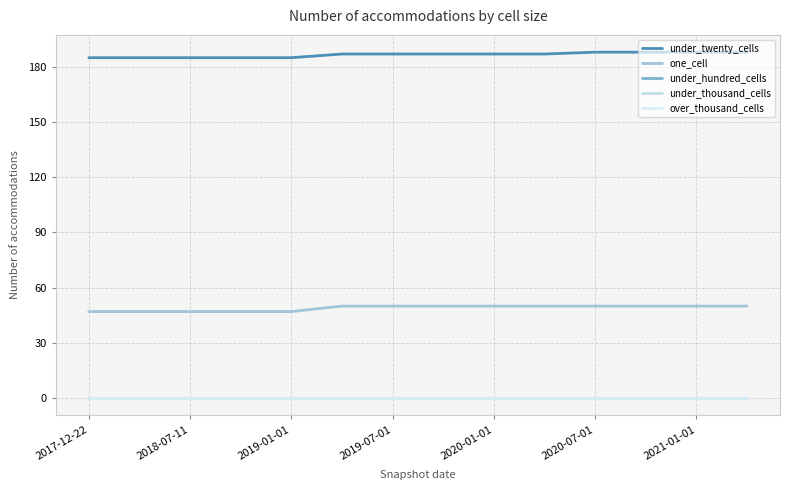

At which label is under_thousand_cells closest to 0?

2017-12-22